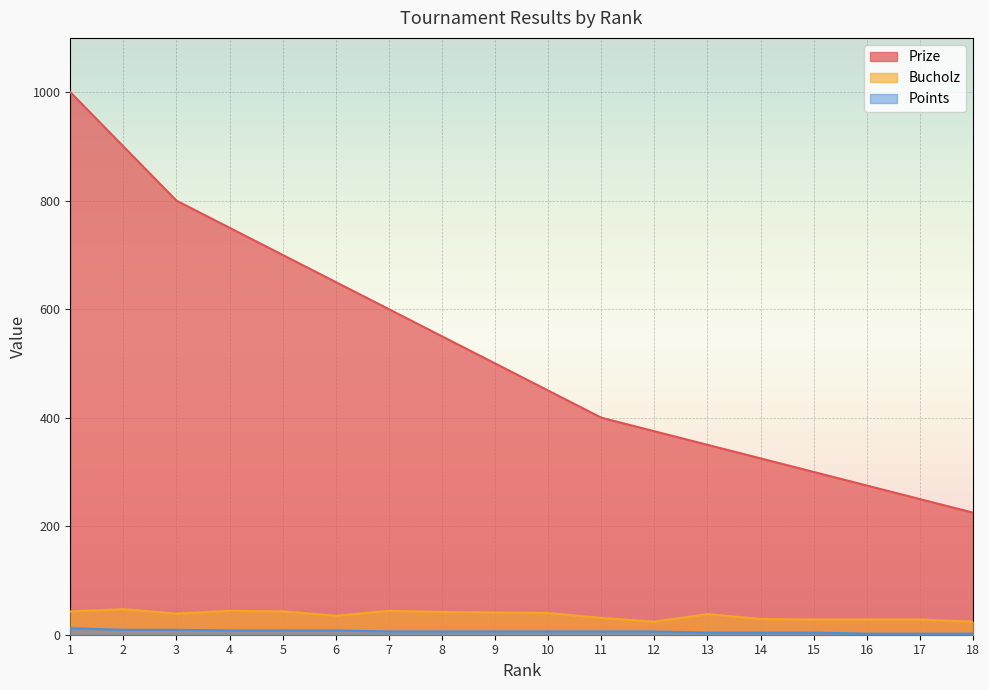

Which series has the largest total across all categories?

Prize